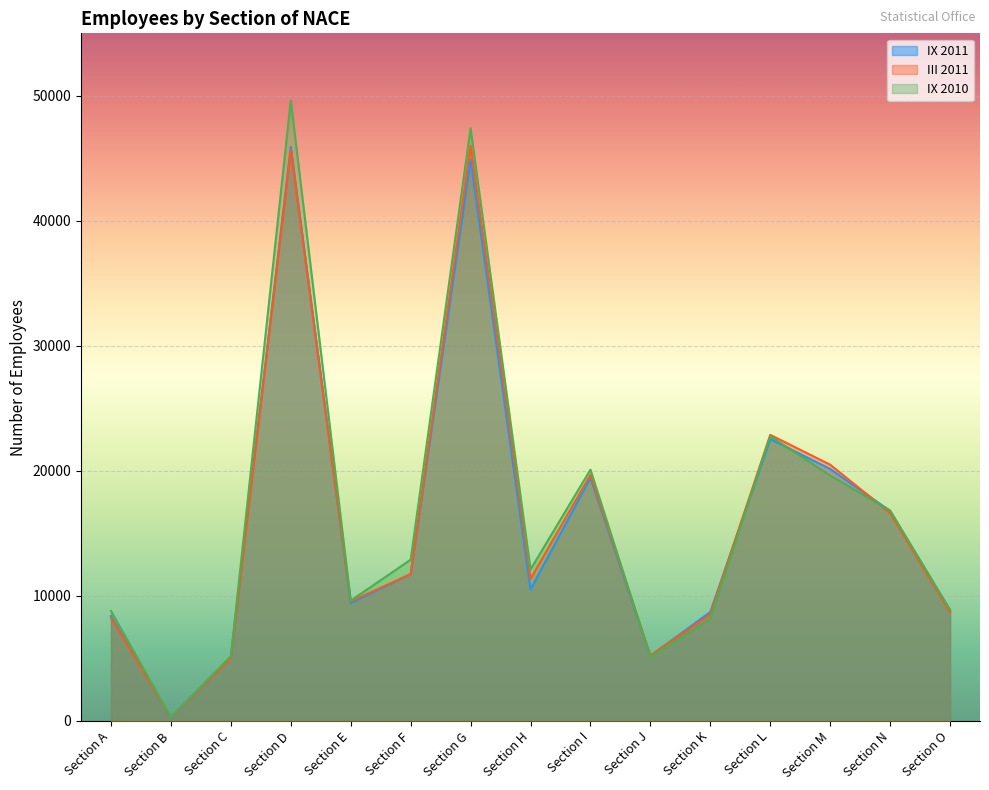

What is the total value across all series at Section C?

15287